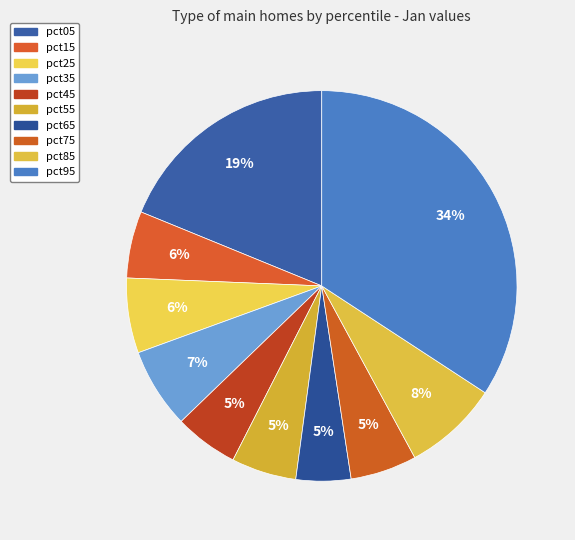

What percentage is the pct15 slice, to the nearest percent?

6%